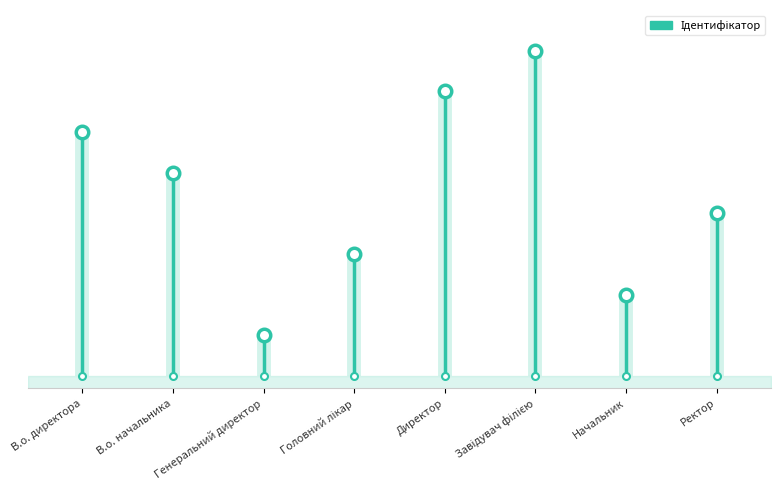

List the labels in order of value, largest first.

Завідувач філією, Директор, В.о. директора, В.о. начальника, Ректор, Головний лікар, Начальник, Генеральний директор